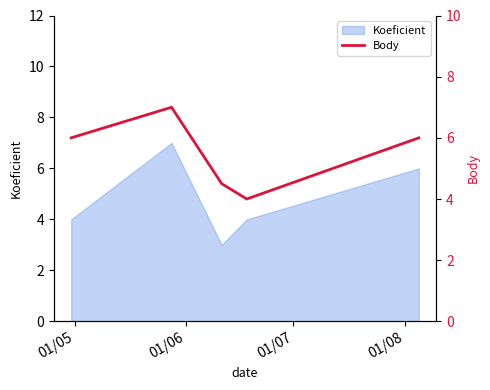

Is it true that the value at 01/07 is 4.5?

True